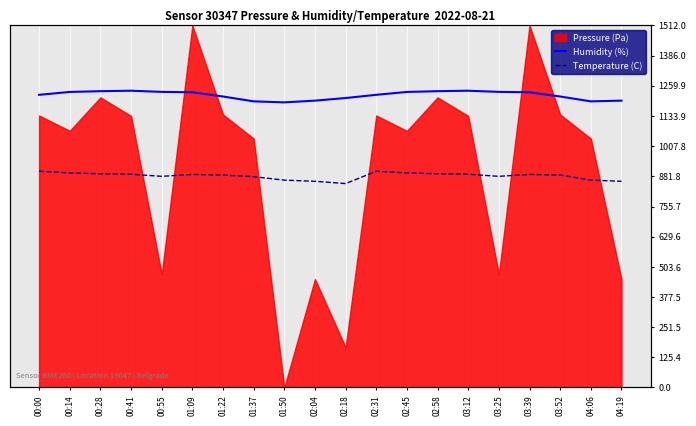

What is the maximum value for Humidity (%)?

1239.4